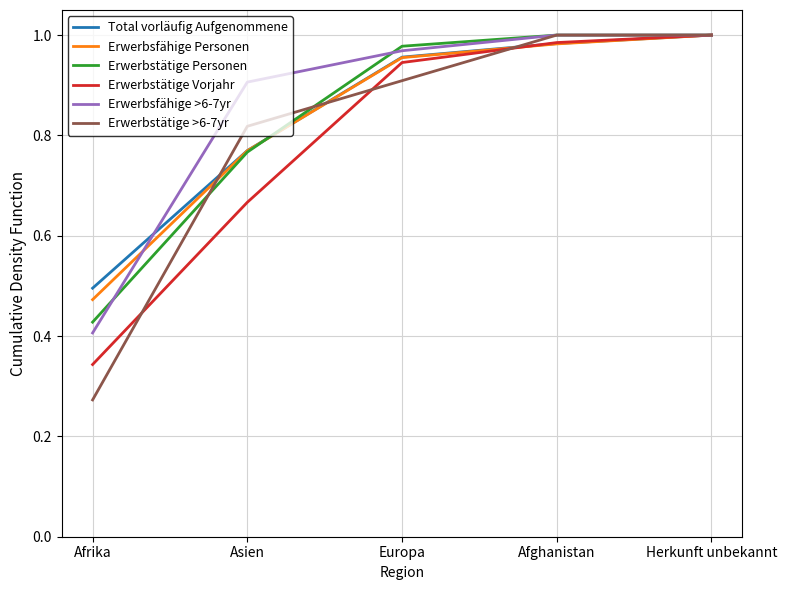

What position from the left is Europa?

3